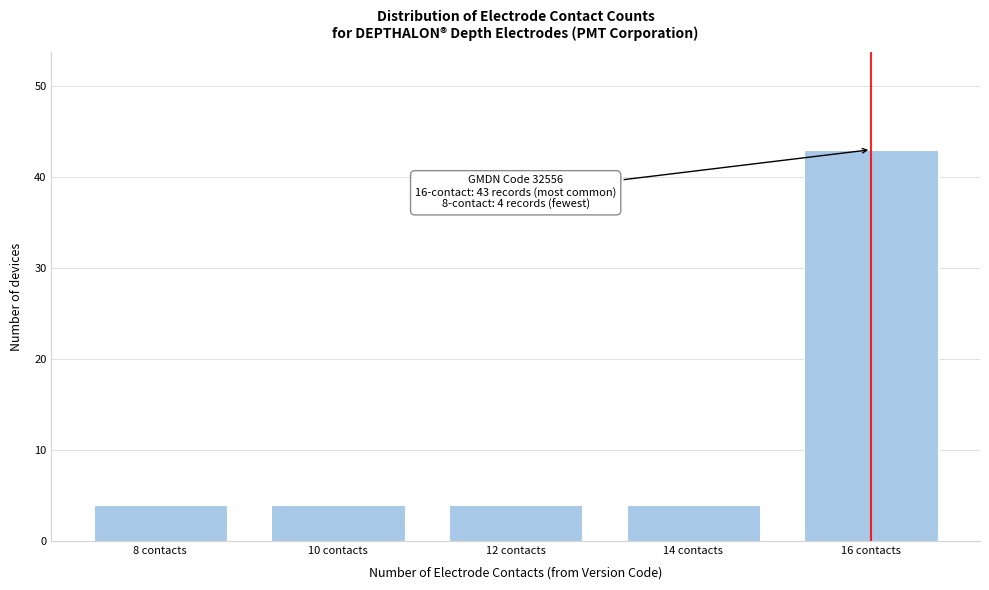

Reading left to right, list all the values displayed in this chart.

8 contacts=4	10 contacts=4	12 contacts=4	14 contacts=4	16 contacts=43